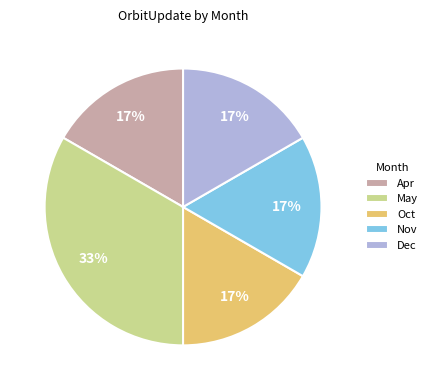

To the nearest percent, what is the average slice percentage?

20%